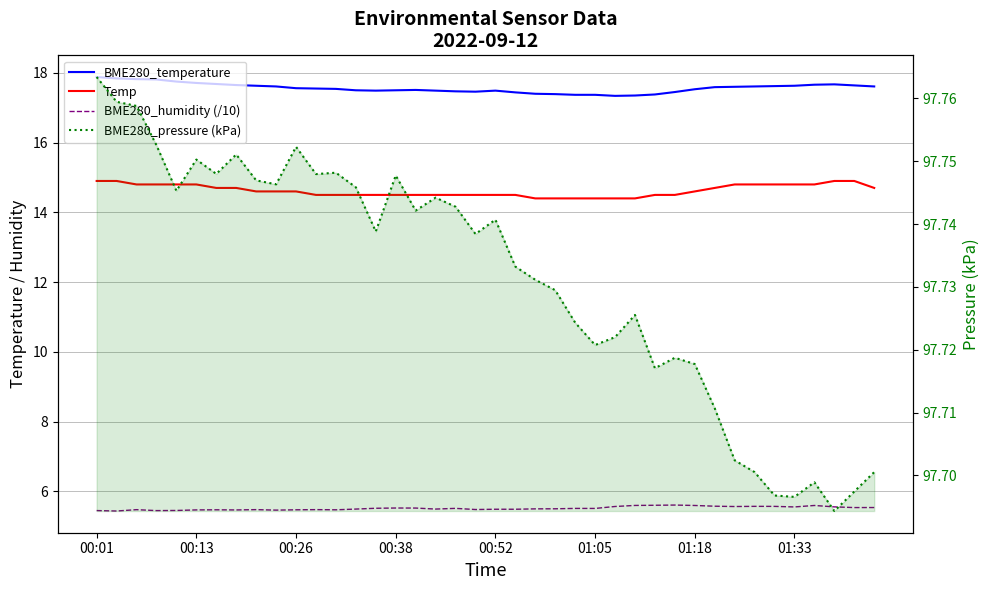

True or false: BME280_humidity (/10) has more than 0 interior local peaks.

True